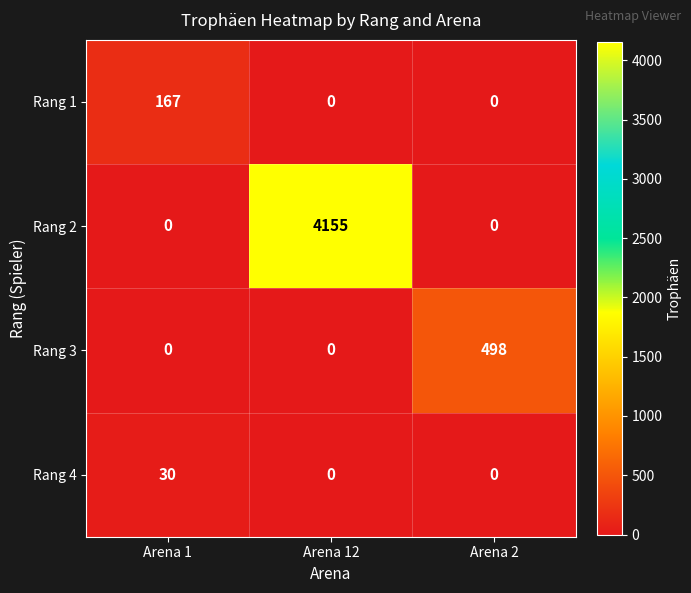

At which category is the sum across all series the highest?

Arena 12